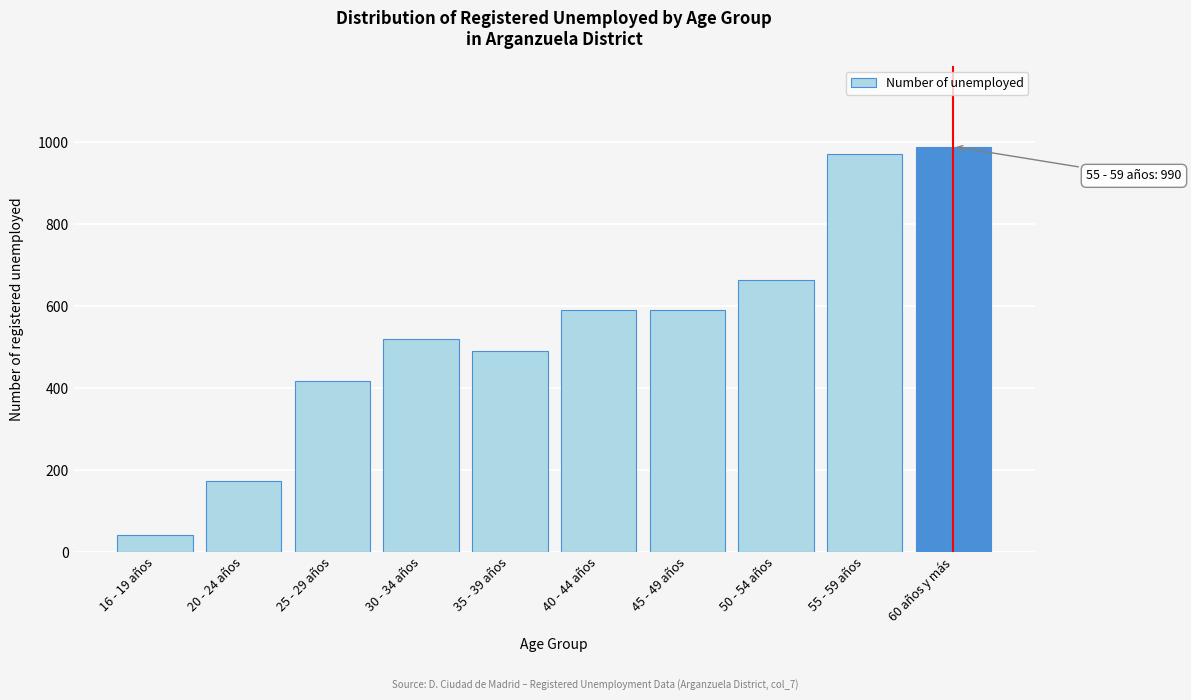

What value does the data have at 25 - 29 años, to the nearest 100?

400